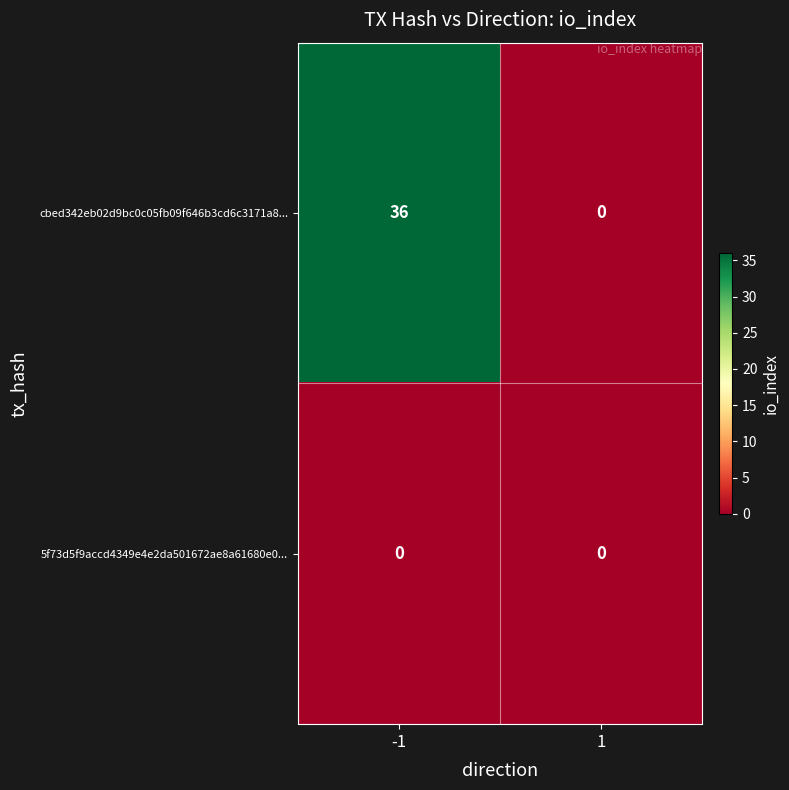

Which series has the largest total across all categories?

cbed342eb02d9bc0c05fb09f646b3cd6c3171a8...